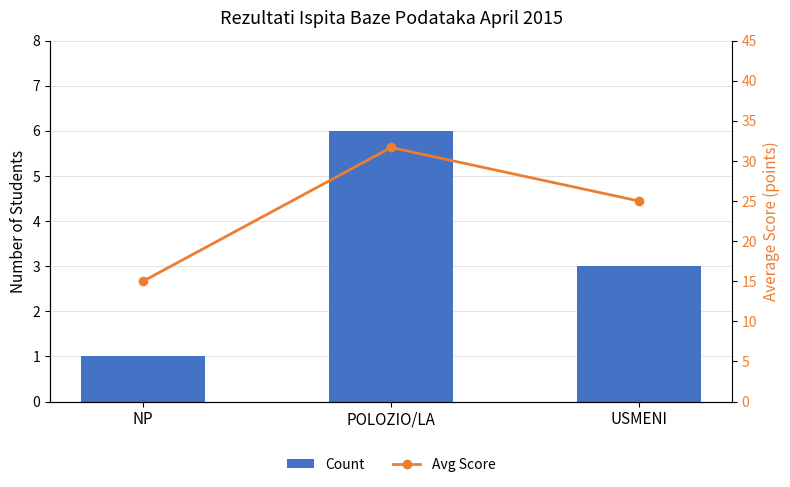

What is the sum of the Avg Score values at NP and POLOZIO/LA?

46.7